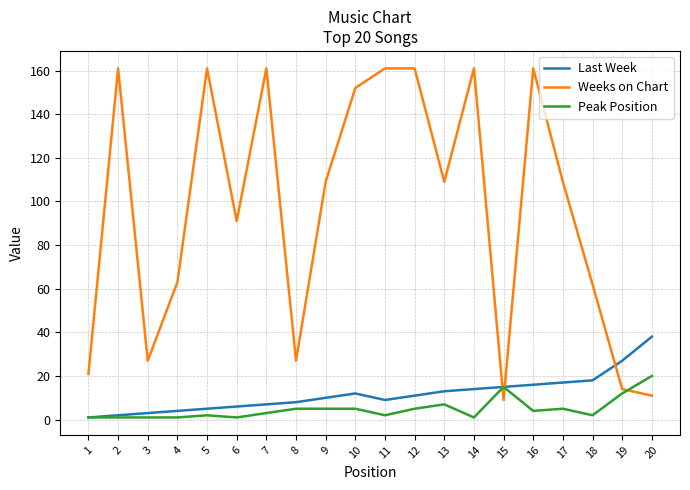

Reading left to right, extract all data points from this chart.

Last Week: 1	2	3	4	5	6	7	8	10	12	9	11	13	14	15	16	17	18	27	38
Weeks on Chart: 21	161	27	63	161	91	161	27	109	152	161	161	109	161	9	161	109	62	14	11
Peak Position: 1	1	1	1	2	1	3	5	5	5	2	5	7	1	15	4	5	2	12	20